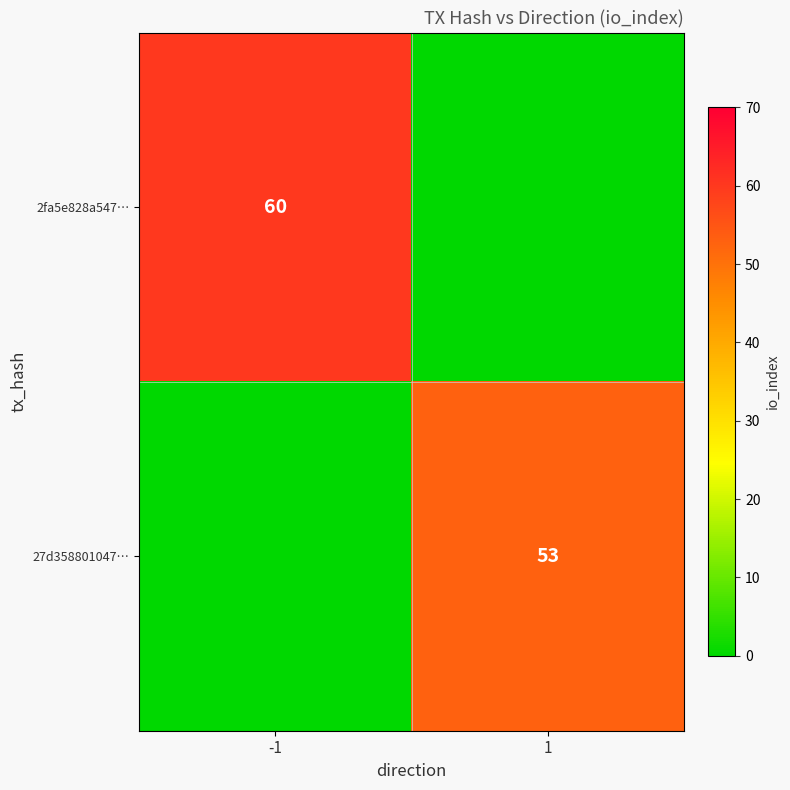

What is the difference between the maximum and minimum values in the 27d358801047… series?

53